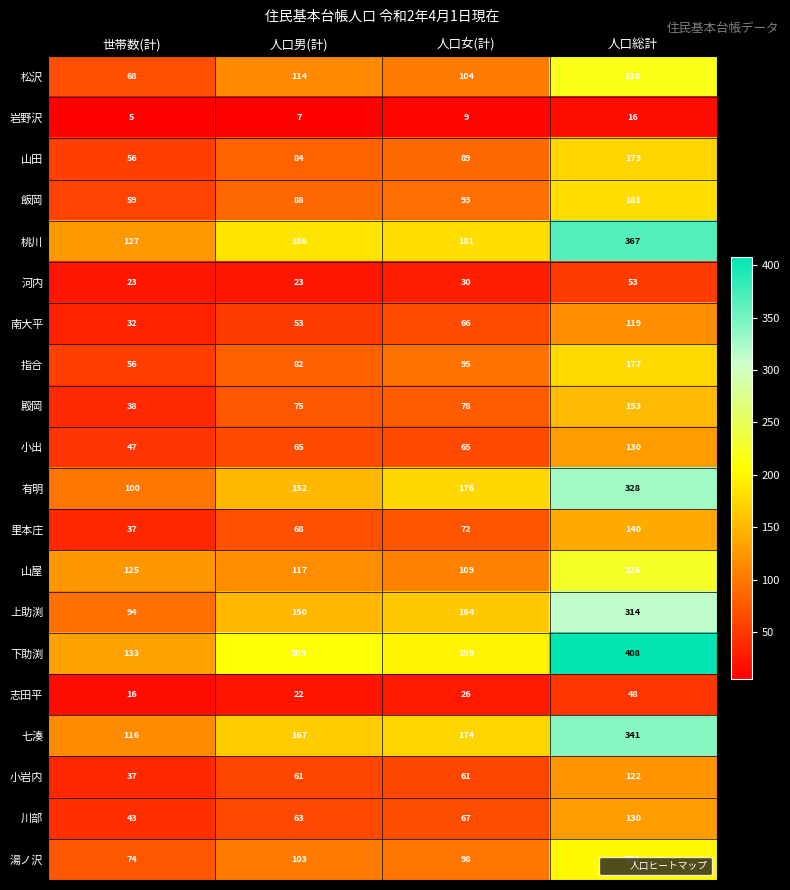

Where is 松沢 nearest to the value 143?

人口男(計)